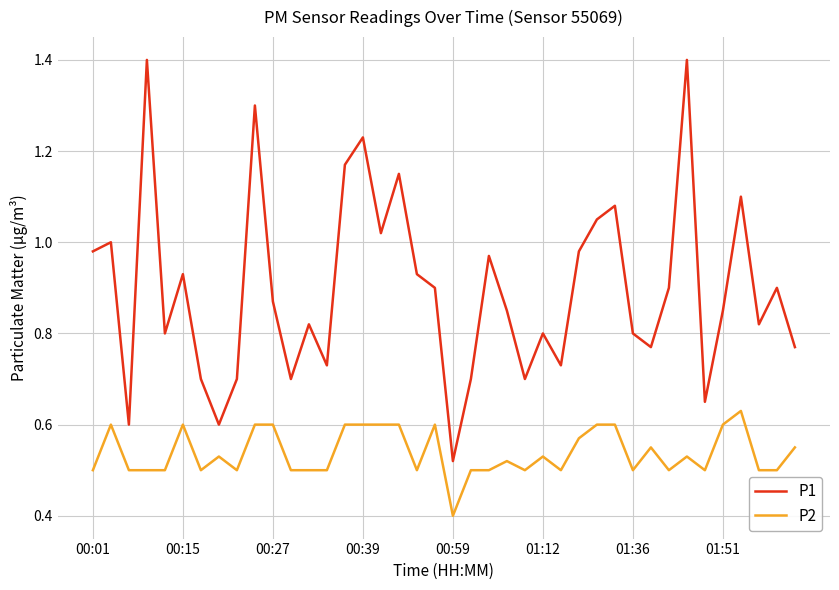

At how many categories does at least one series exceed 0?

40